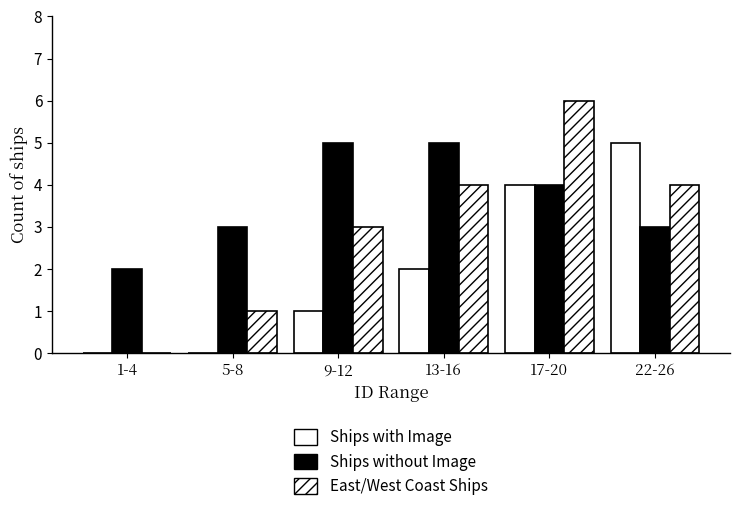

How many groups of bars are there?

6